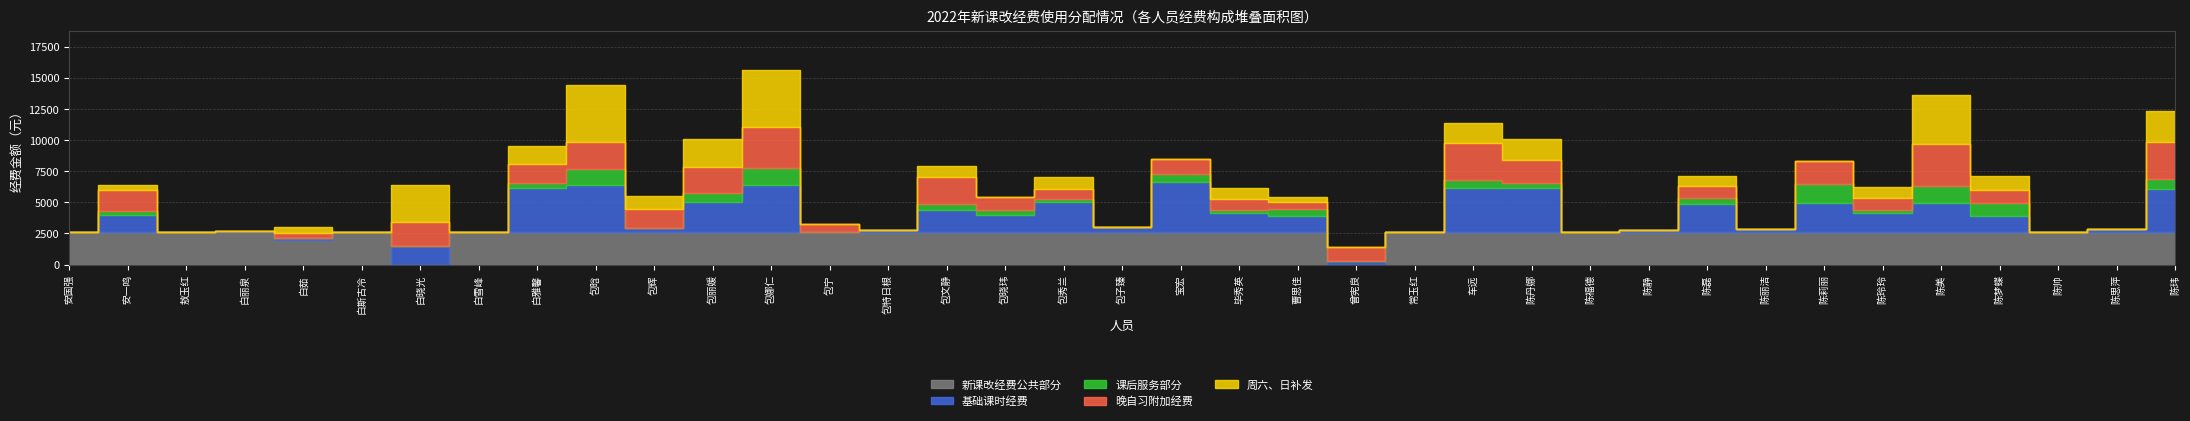

What is the sum of the 合计 values at 曹思佳 and 陈帅?

11181.1